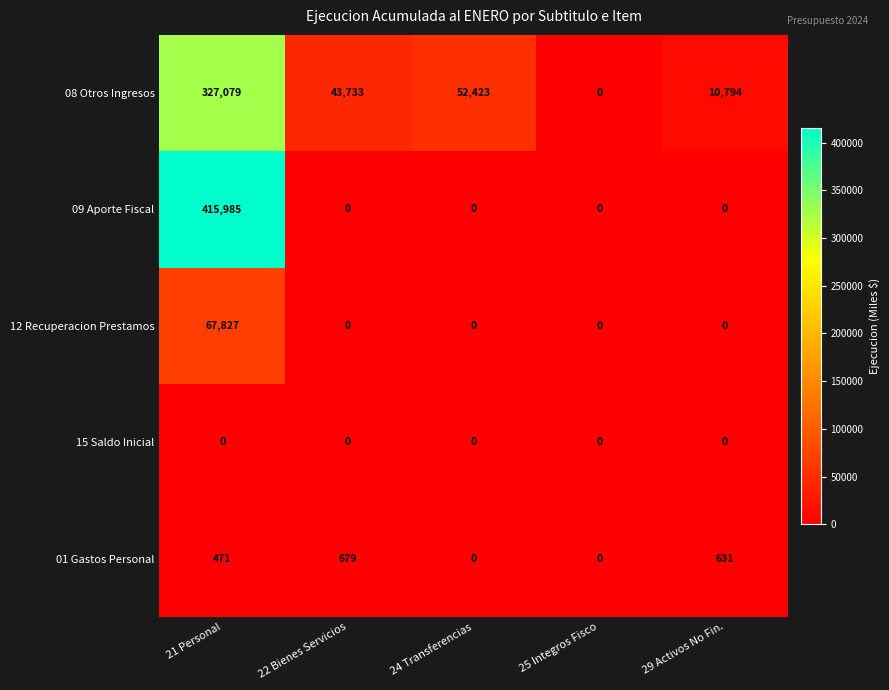

True or false: 09 Aporte Fiscal has a value of 0 at 29 Activos No Fin..

True